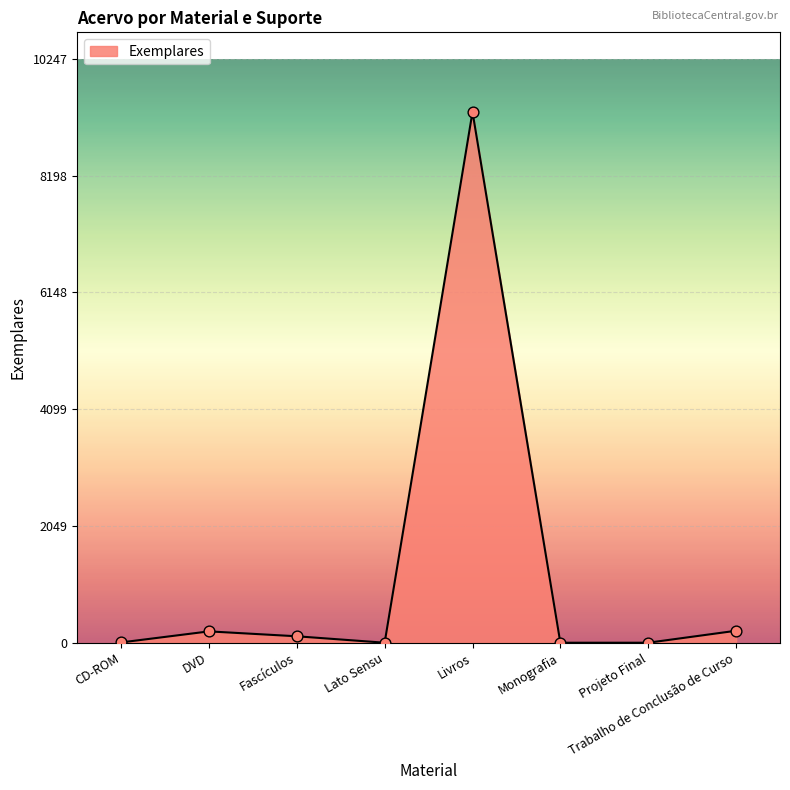

Which has a higher value, Livros or CD-ROM?

Livros